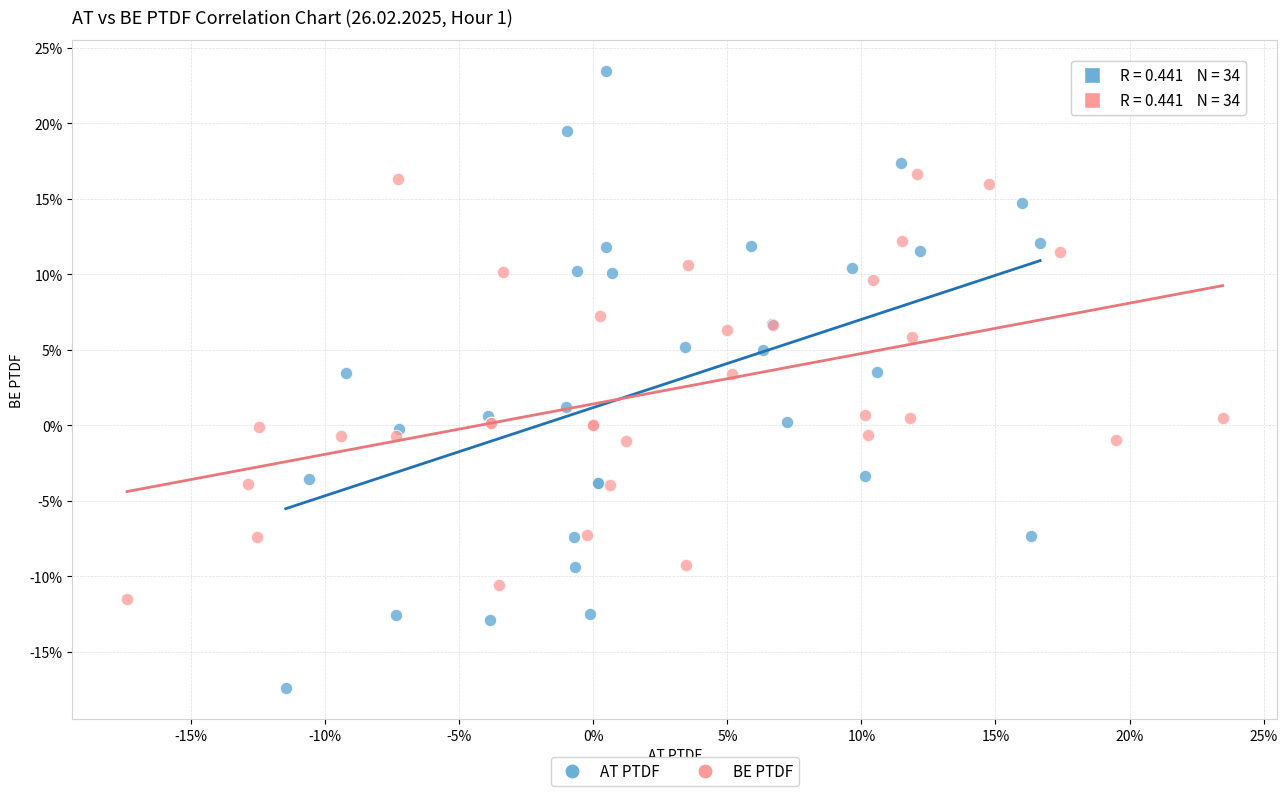

Which series reaches the minimum Y coordinate?

AT PTDF